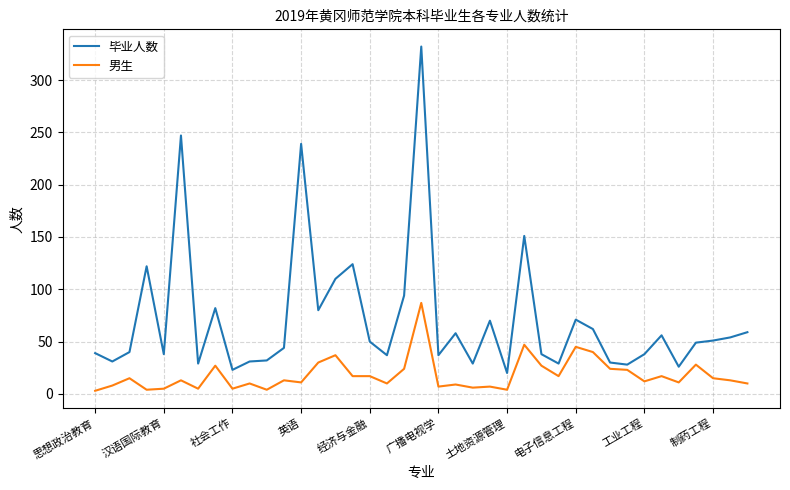

List the series in order of their overall mean, lowest first.

男生, 毕业人数